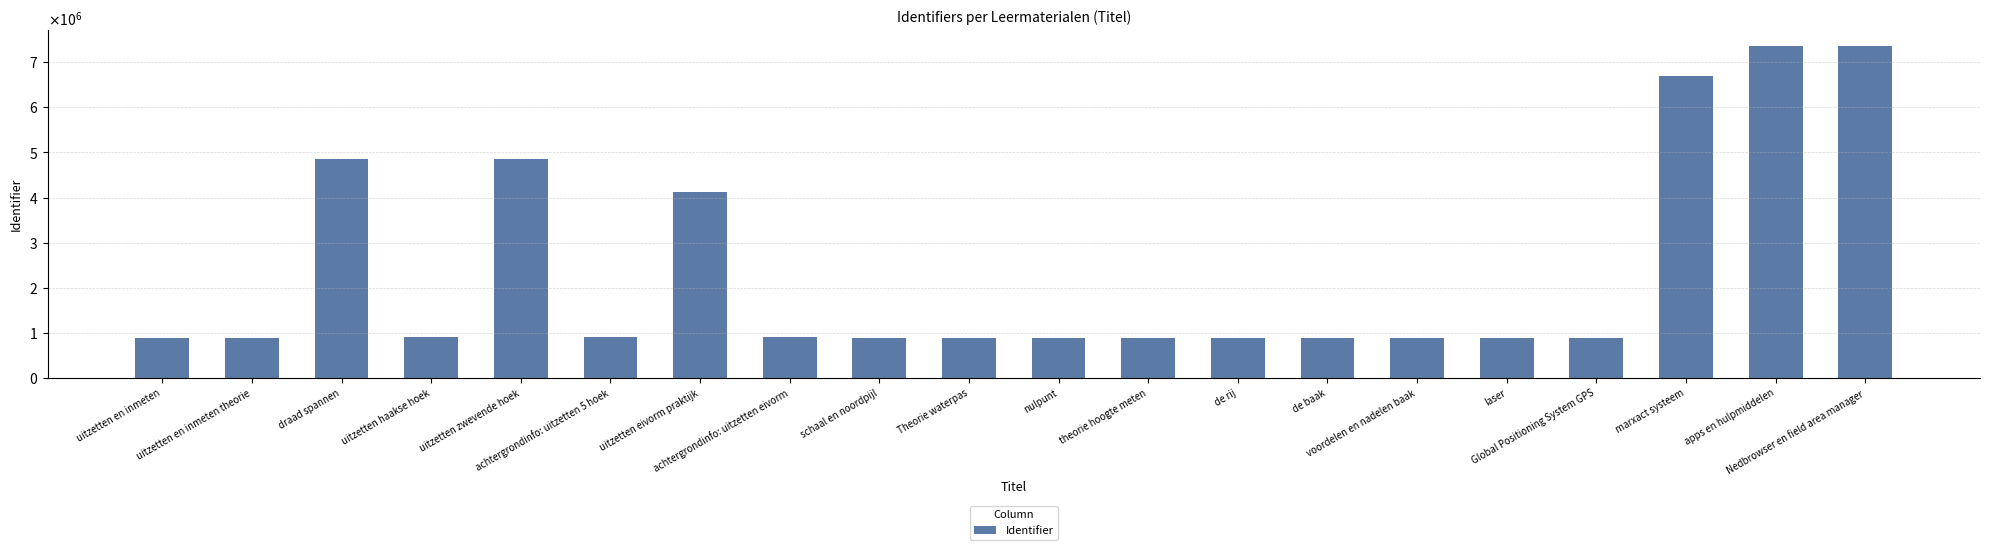

Which label corresponds to the smallest value in the chart?

uitzetten en inmeten